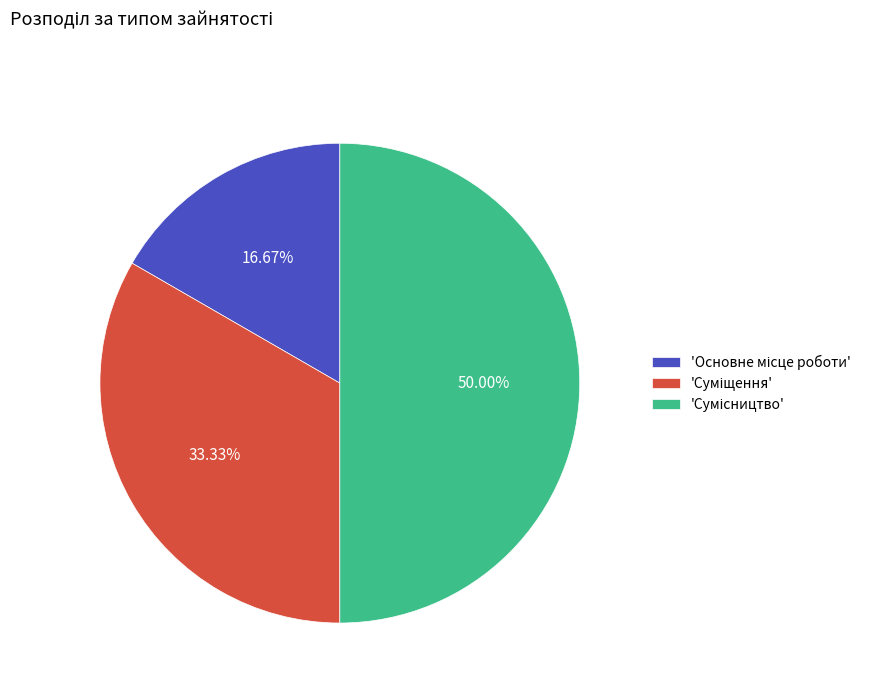

How many slices are in this pie chart?

3